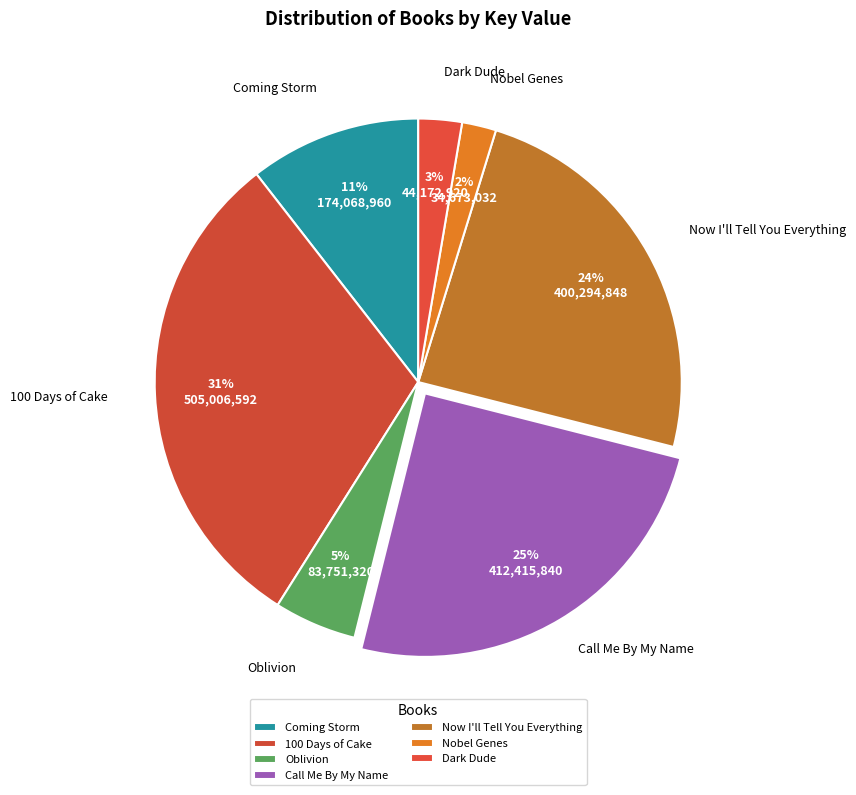

Which slice is the largest?

100 Days of Cake